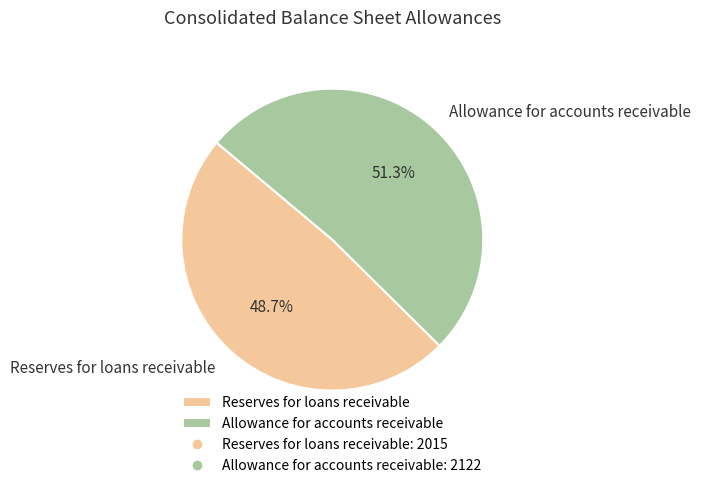

True or false: Reserves for loans receivable accounts for 61% of the total.

False